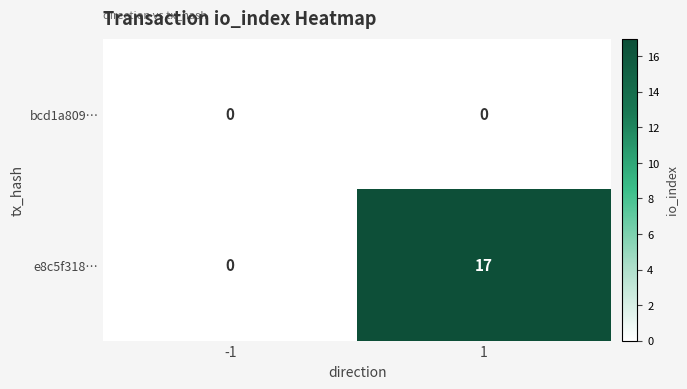

What is the difference between the e8c5f318… values at -1 and 1?

17